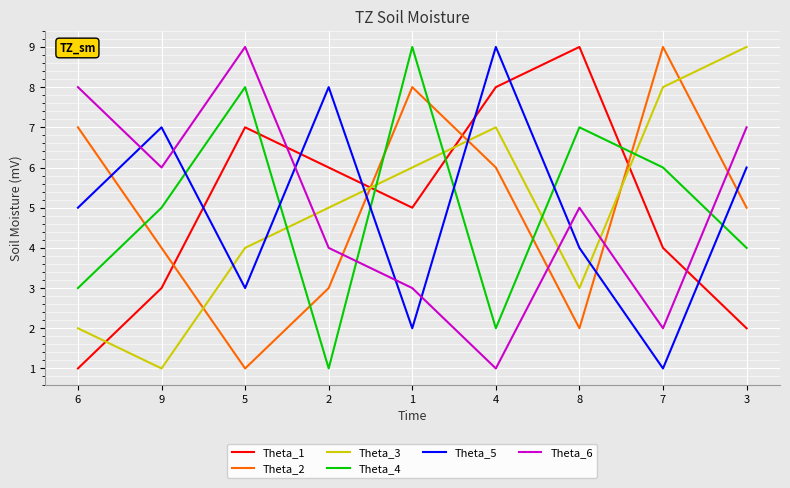

Which series ends up on top after the final intersection of Theta_6 and Theta_4?

Theta_6